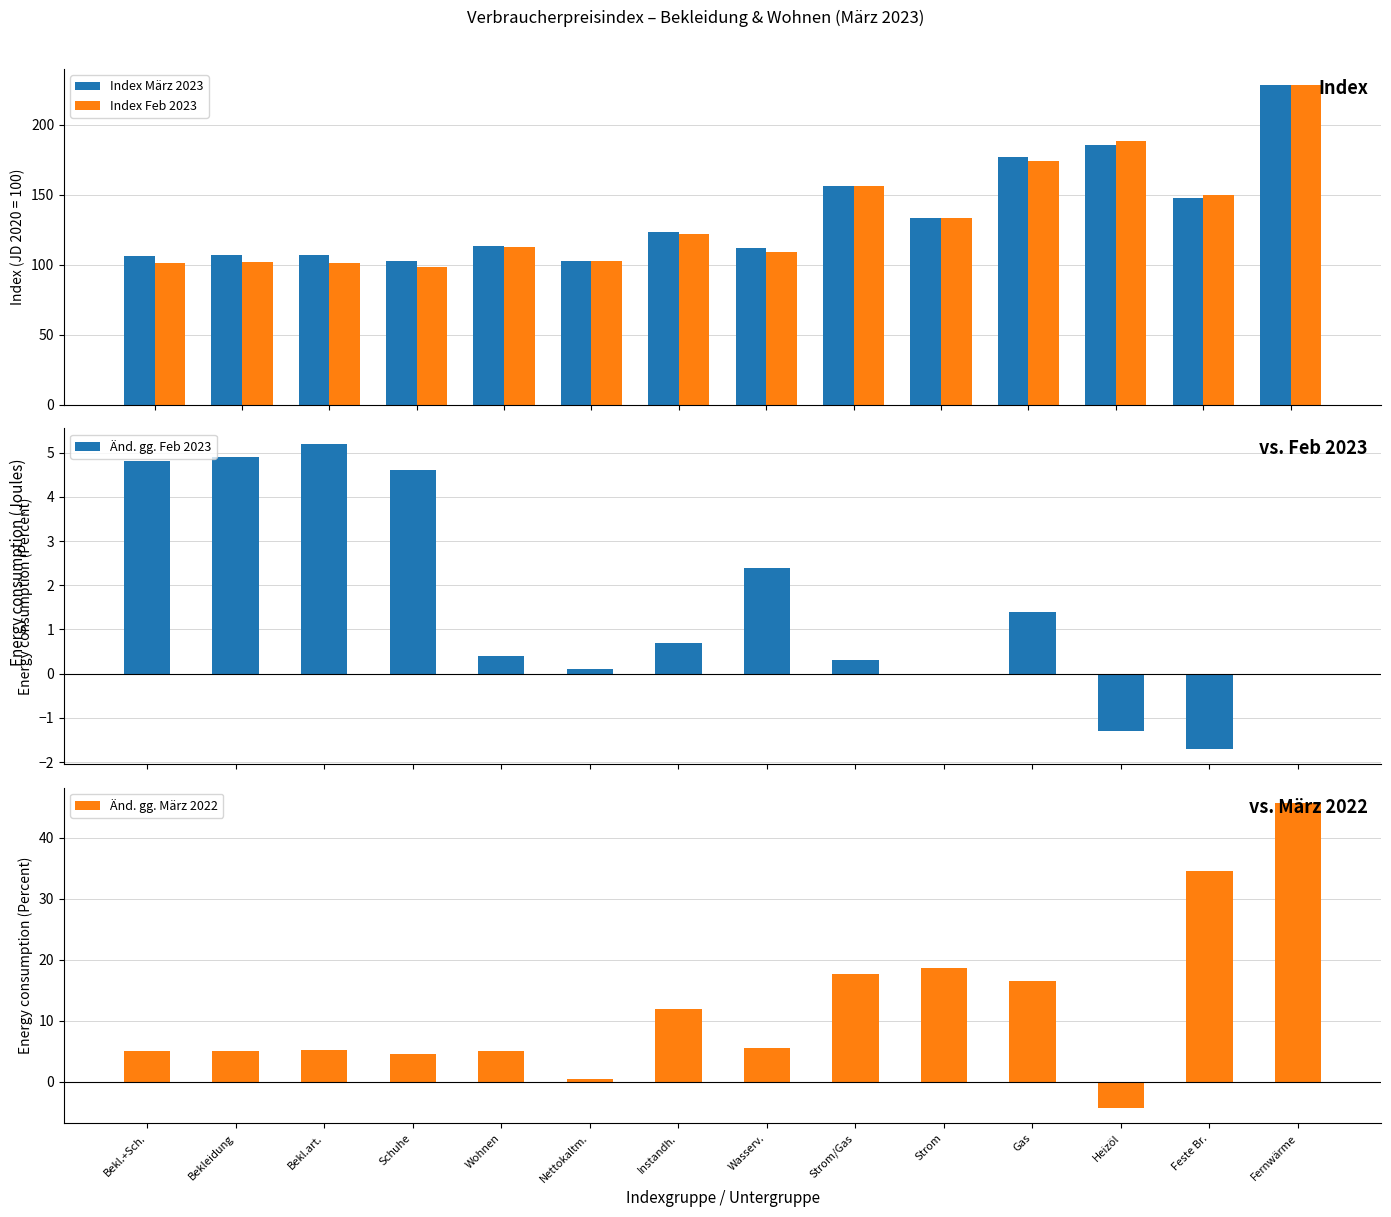

Reading left to right, transcribe all the data shown in this chart.

Index März 2023: 106.3	107.0	106.9	102.8	113.5	102.8	123.2	112.0	156.6	133.4	176.7	185.8	147.5	228.3
Index Feb 2023: 101.4	102.0	101.6	98.3	113.0	102.7	122.3	109.4	156.2	133.4	174.2	188.3	150.1	228.3
Änd. gg. Feb 2023: 4.8	4.9	5.2	4.6	0.4	0.1	0.7	2.4	0.3	0.0	1.4	-1.3	-1.7	0.0
Änd. gg. März 2022: 5.0	5.1	5.2	4.5	5.0	0.5	11.9	5.6	17.7	18.6	16.6	-4.3	34.6	45.7